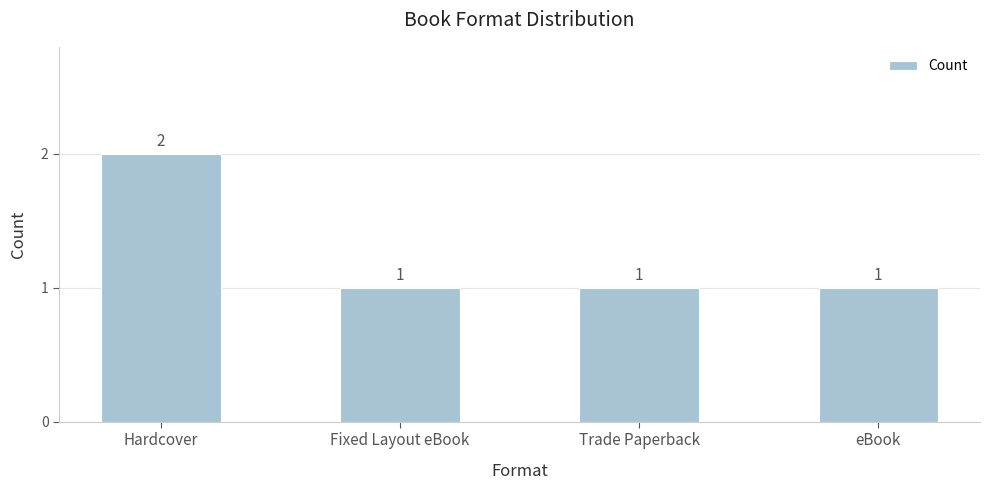

Which label corresponds to the largest value in the chart?

Hardcover